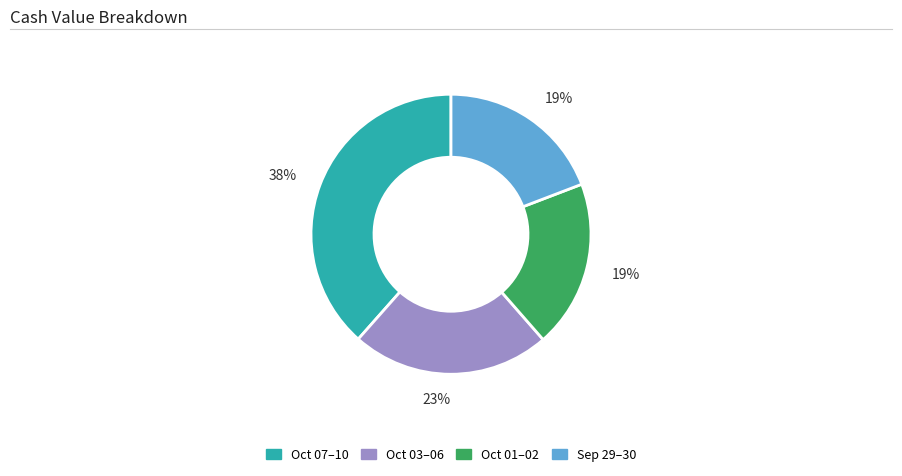

To the nearest percent, what is the average slice percentage?

25%